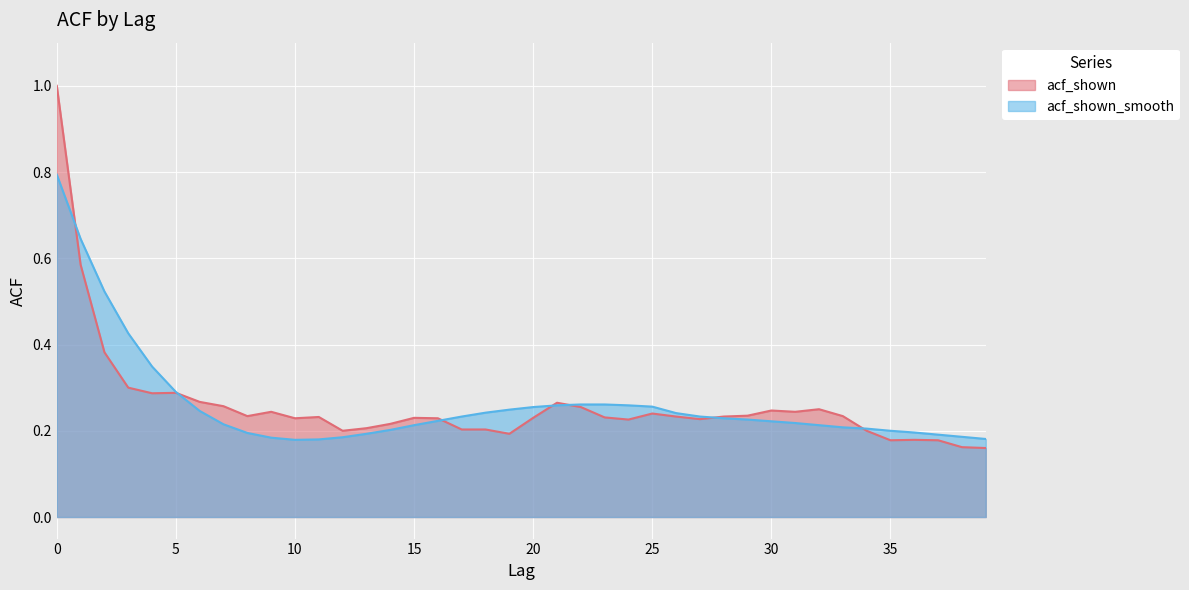

Which series has the largest range (max minus min)?

acf_shown